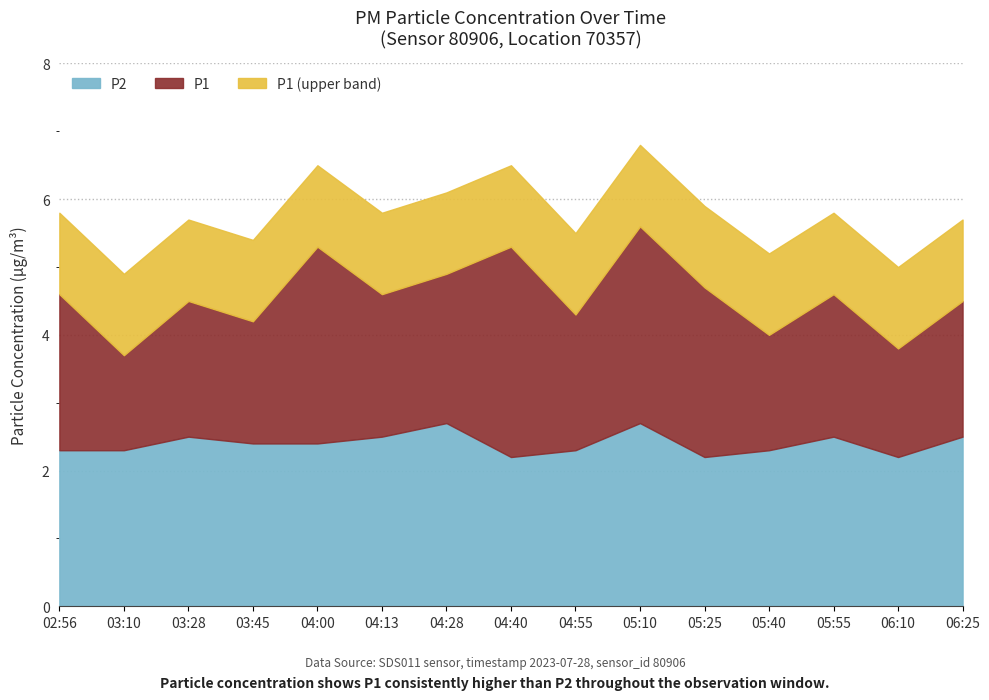

True or false: P2 and P1 intersect in this chart.

False